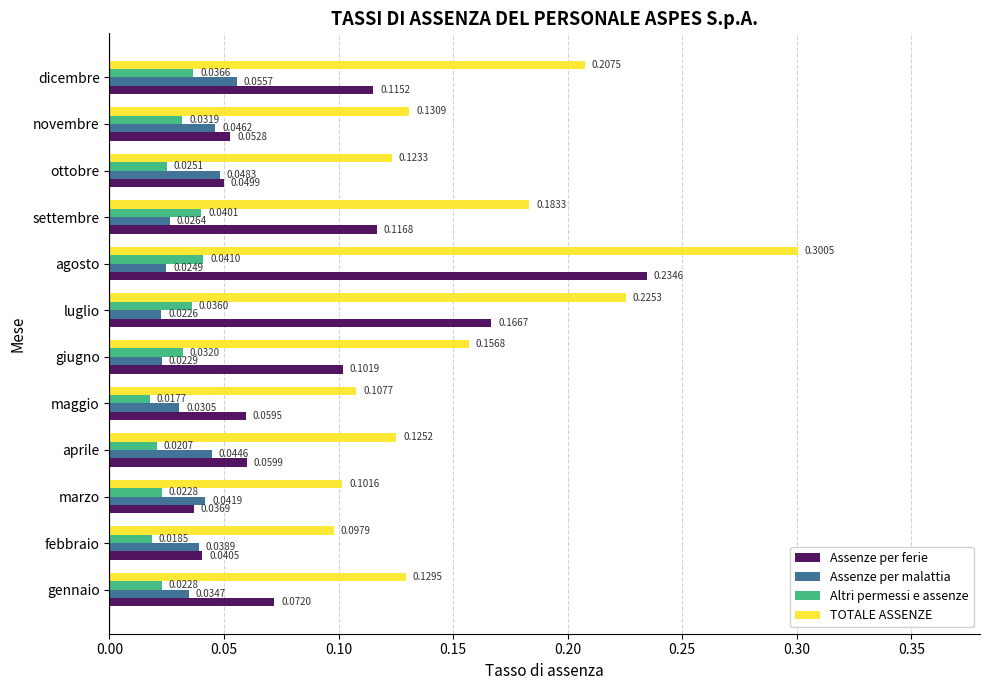

Rank the series by their maximum value, from highest to lowest.

TOTALE ASSENZE, Assenze per ferie, Assenze per malattia, Altri permessi e assenze